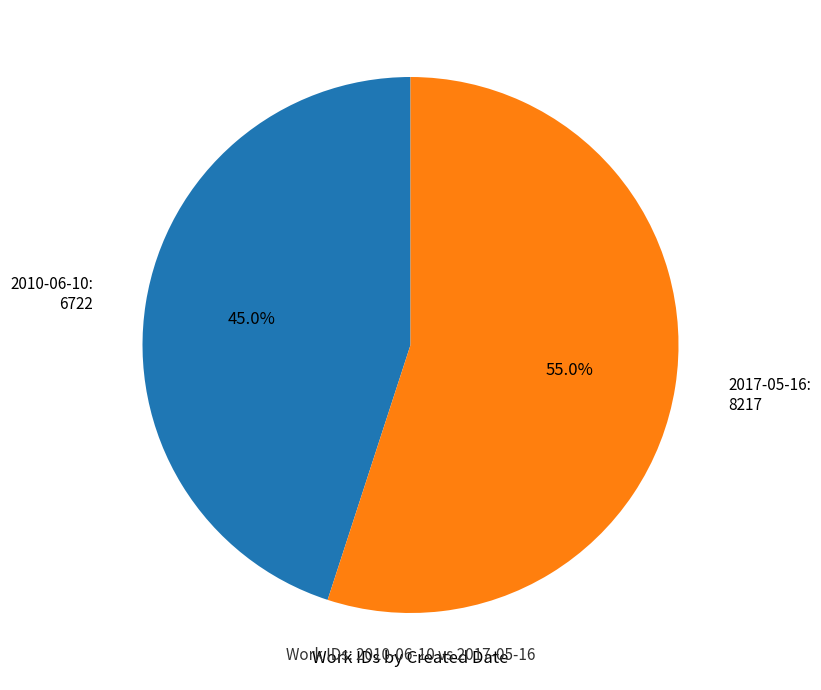

To the nearest percent, what portion does 2017-05-16 represent?

55%